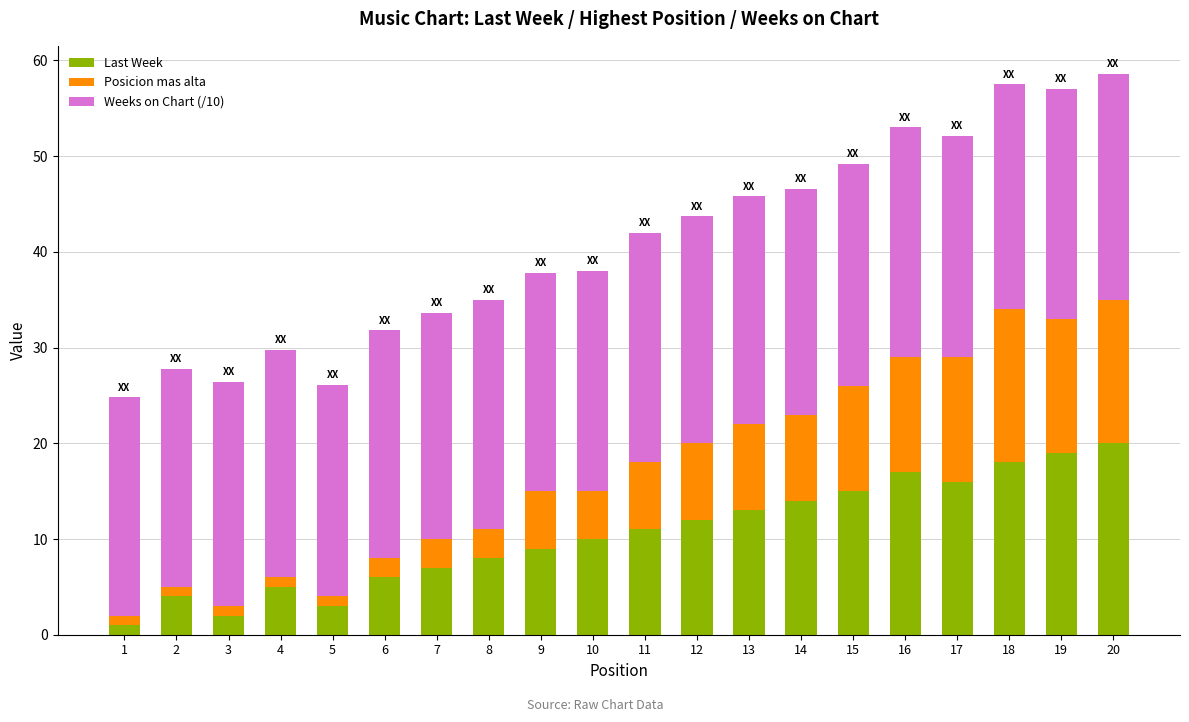

Is it true that Last Week equals 11.0 at 11?

True